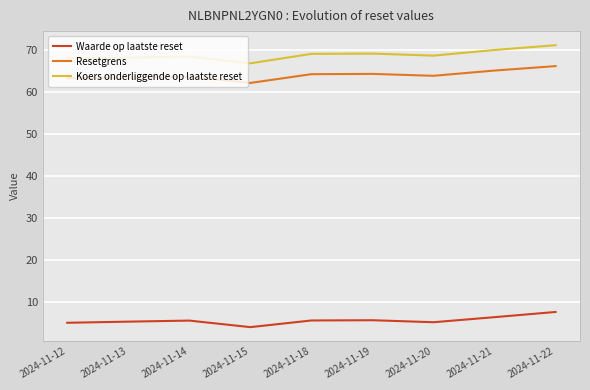

What value does the Resetgrens series have at 2024-11-13?

63.5